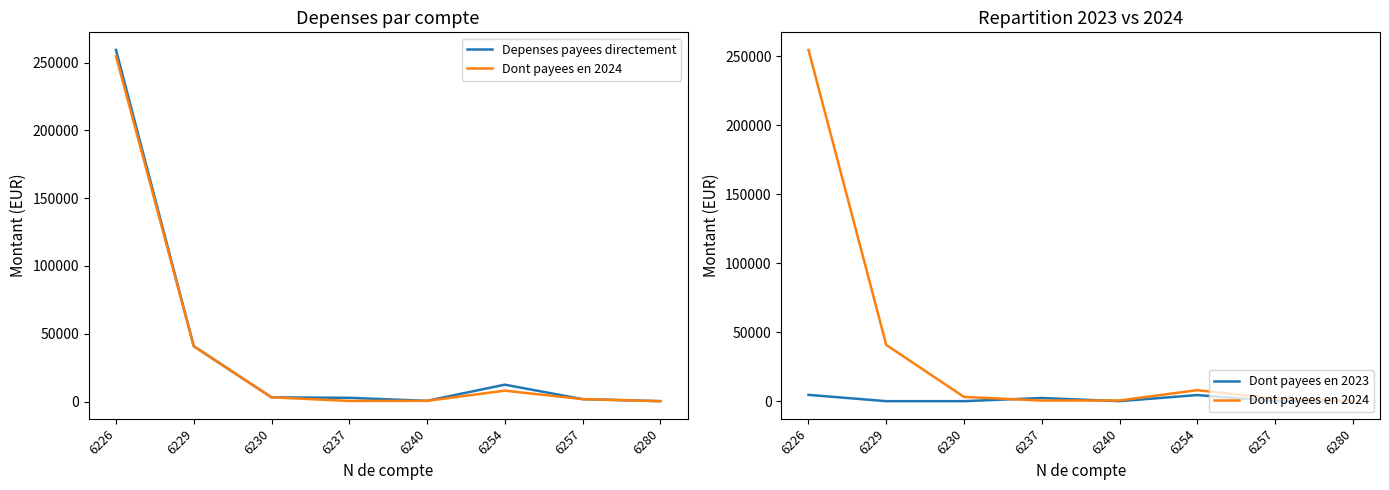

Rank the series by their maximum value, from highest to lowest.

Depenses payees directement, Dont payees en 2024, Dont payees en 2023